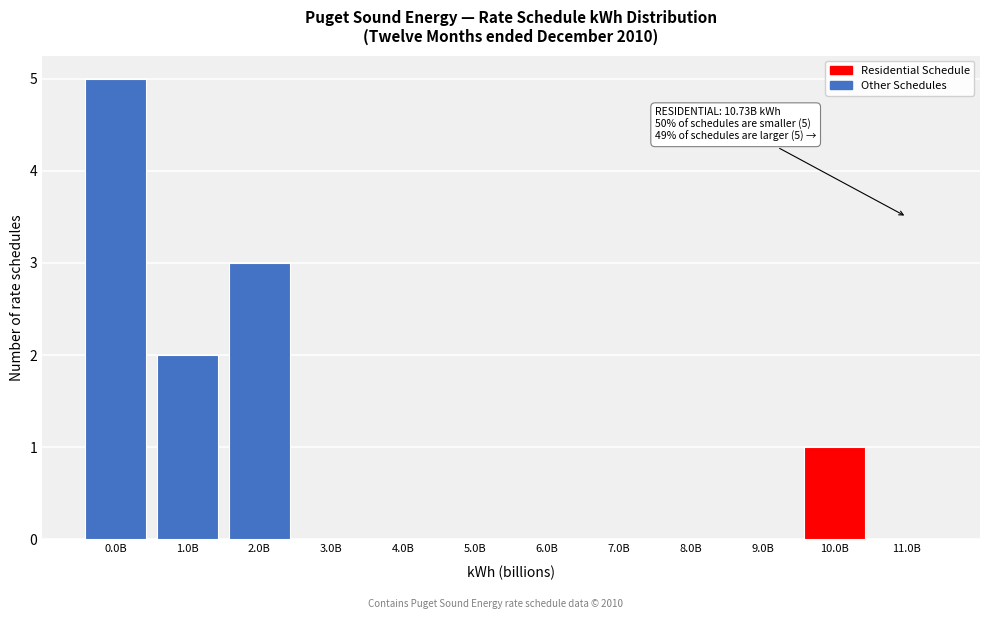

Reading left to right, extract all data points from this chart.

0.0B=5	1.0B=2	2.0B=3	3.0B=0	4.0B=0	5.0B=0	6.0B=0	7.0B=0	8.0B=0	9.0B=0	10.0B=1	11.0B=0